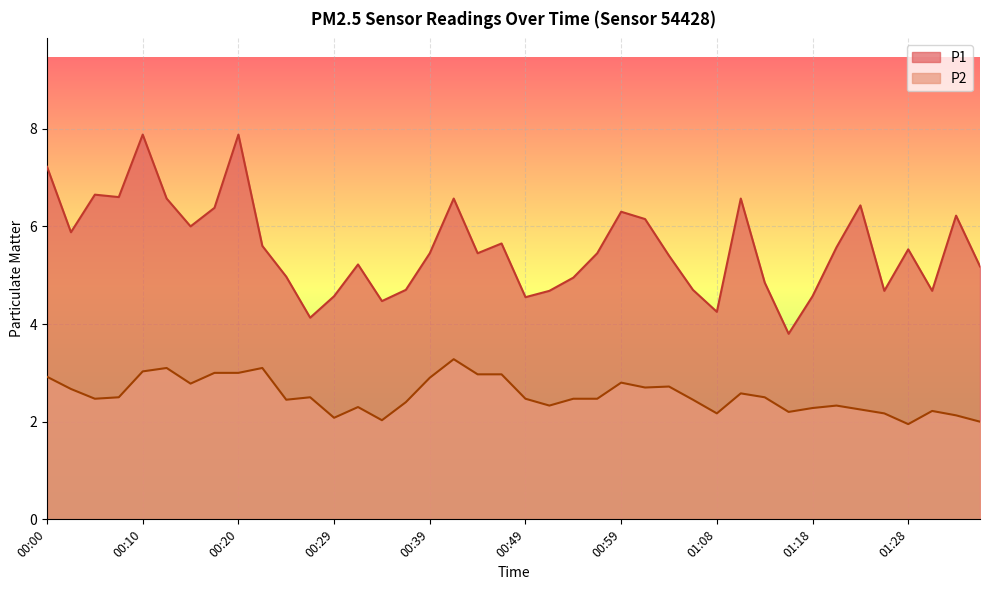

What is the value of the P2 point at the 23rd from the left?

2.5